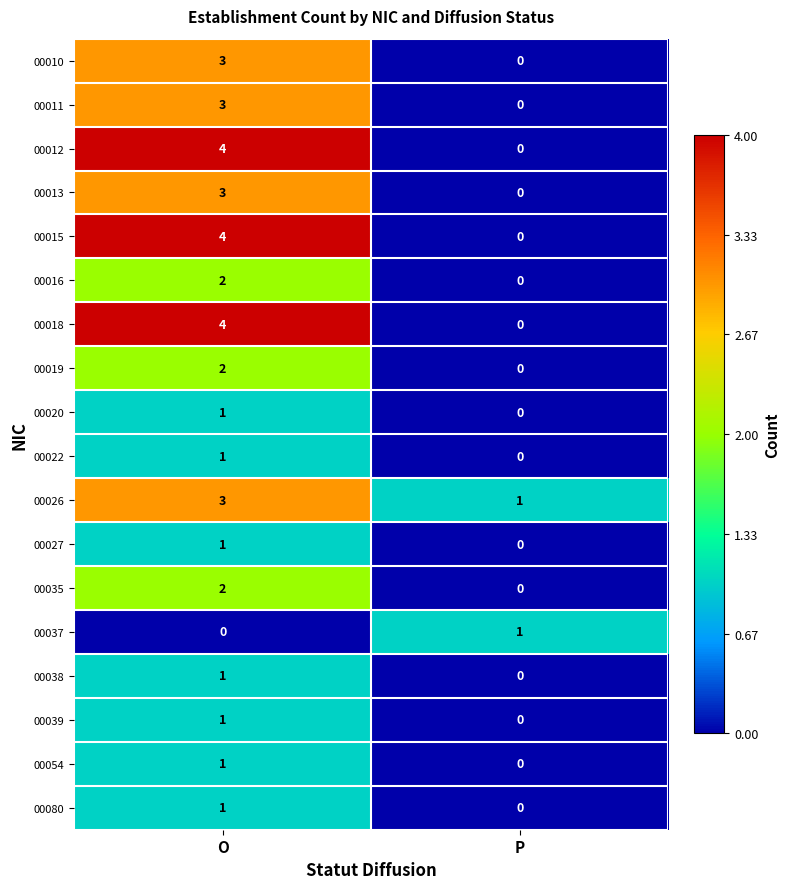

Is the value of 00013 at O greater than the value of 00016 at O?

Yes